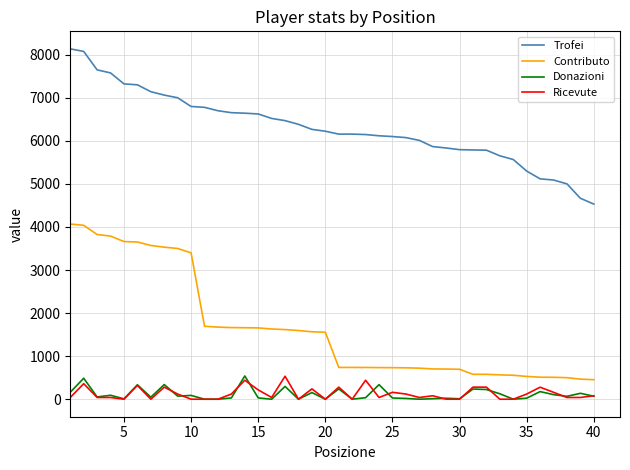

What is the minimum value for Contributo?

453